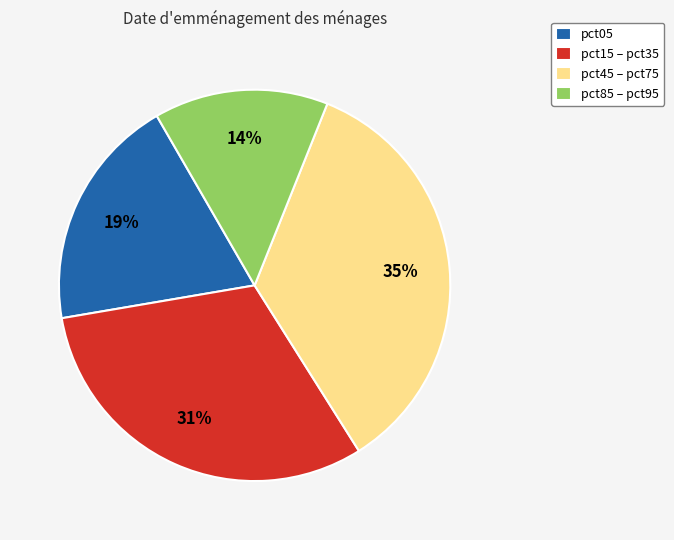

To the nearest percent, what percentage of the pie is pct45 – pct75?

35%